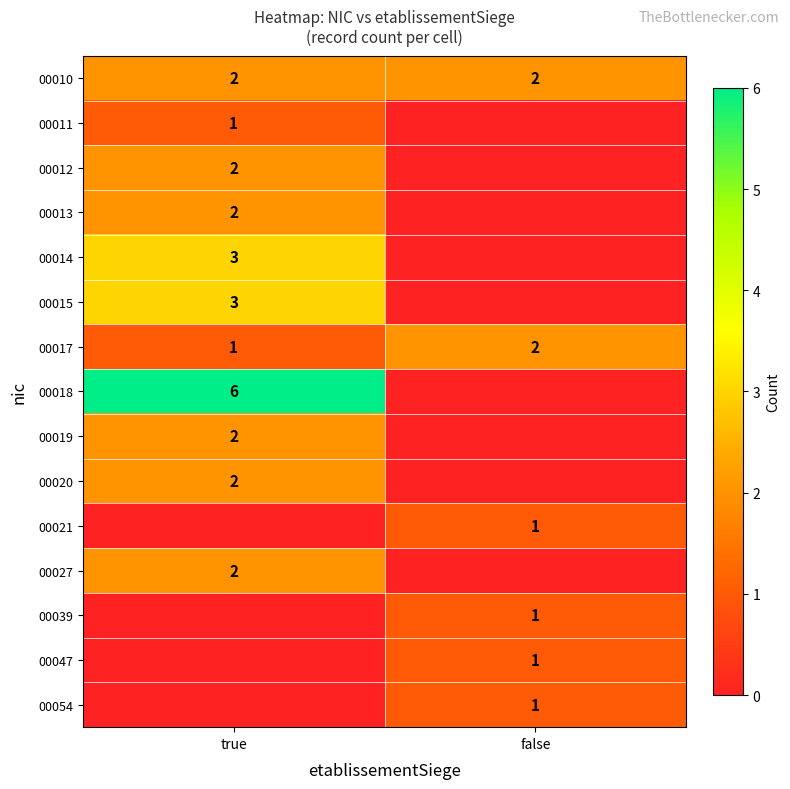

Is it true that 00027 equals 2 at true?

True